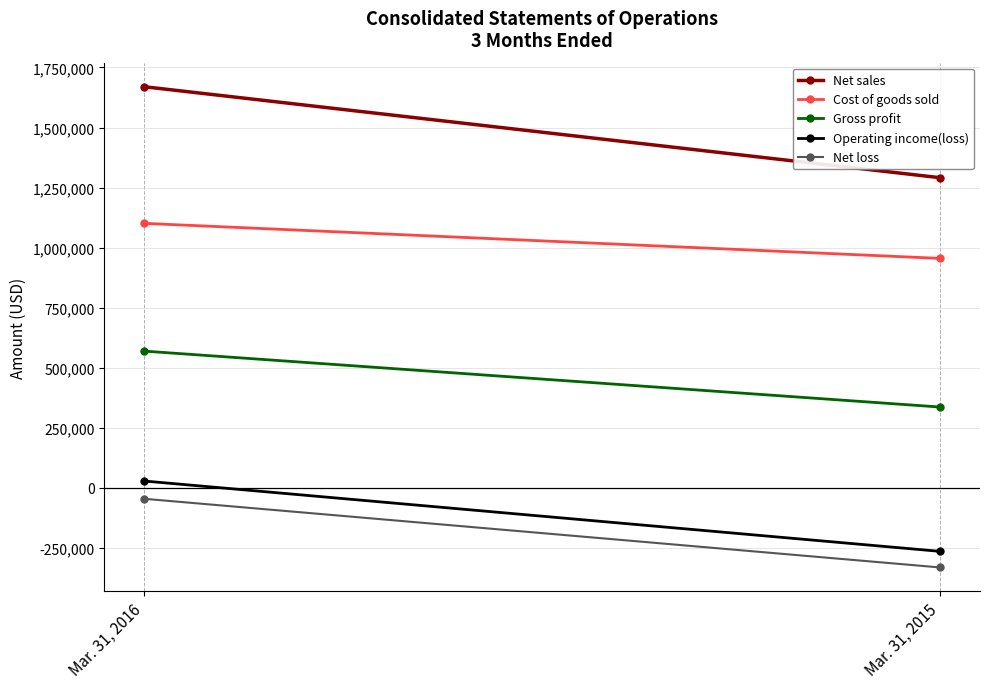

At which label is Net sales closest to 1480500?

Mar. 31, 2016